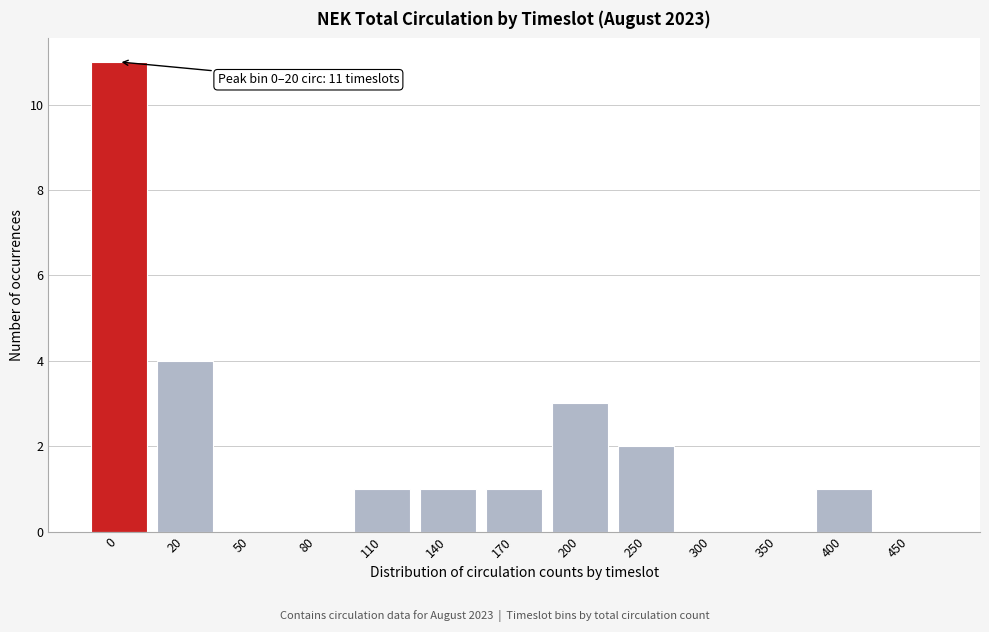

Reading left to right, list all the values displayed in this chart.

0=11	20=4	50=0	80=0	110=1	140=1	170=1	200=3	250=2	300=0	350=0	400=1	450=0